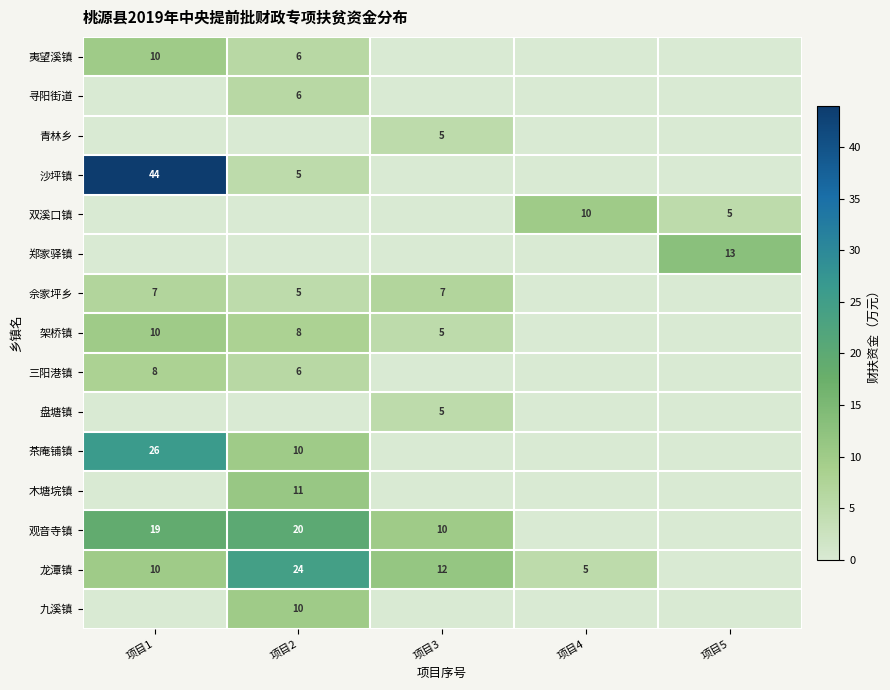

Is it true that 龙潭镇 equals 21 at 项目3?

False